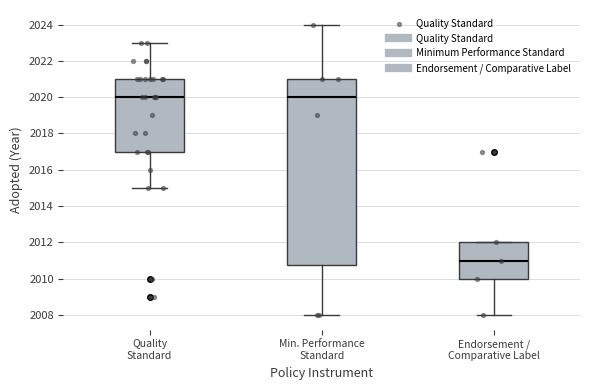

Comparing the boxes themselves (not the whiskers), which one is the tallest?

Min. Performance Standard